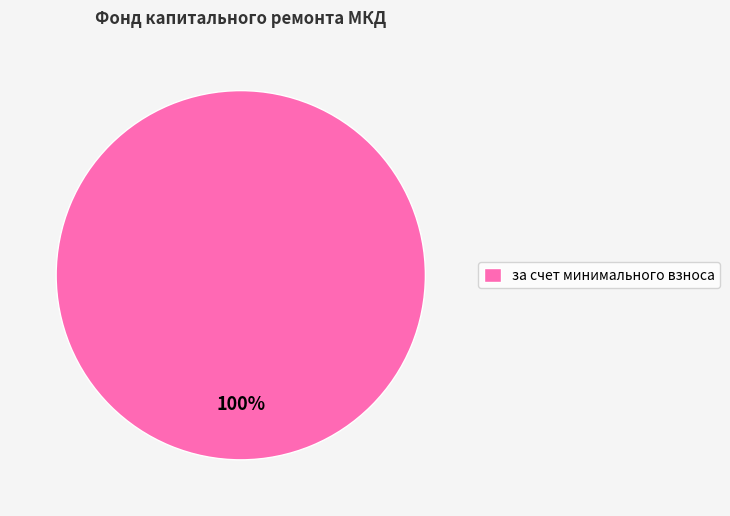

Count the number of slices in the pie.

1